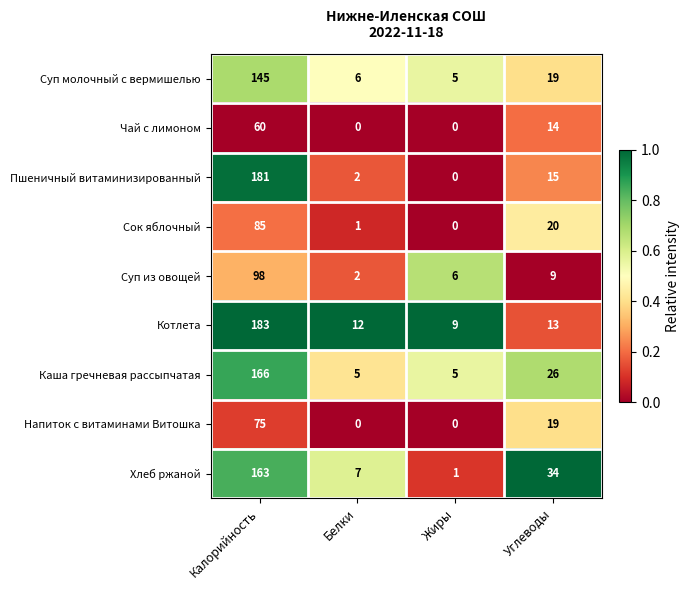

At which label is Пшеничный витаминизированный closest to 90?

Углеводы